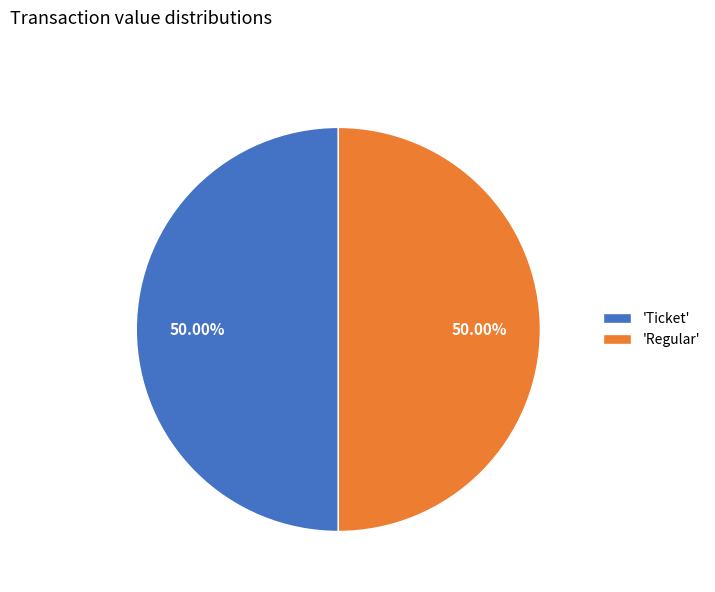

Combined, do 'Regular' and 'Ticket' account for over 50%?

Yes